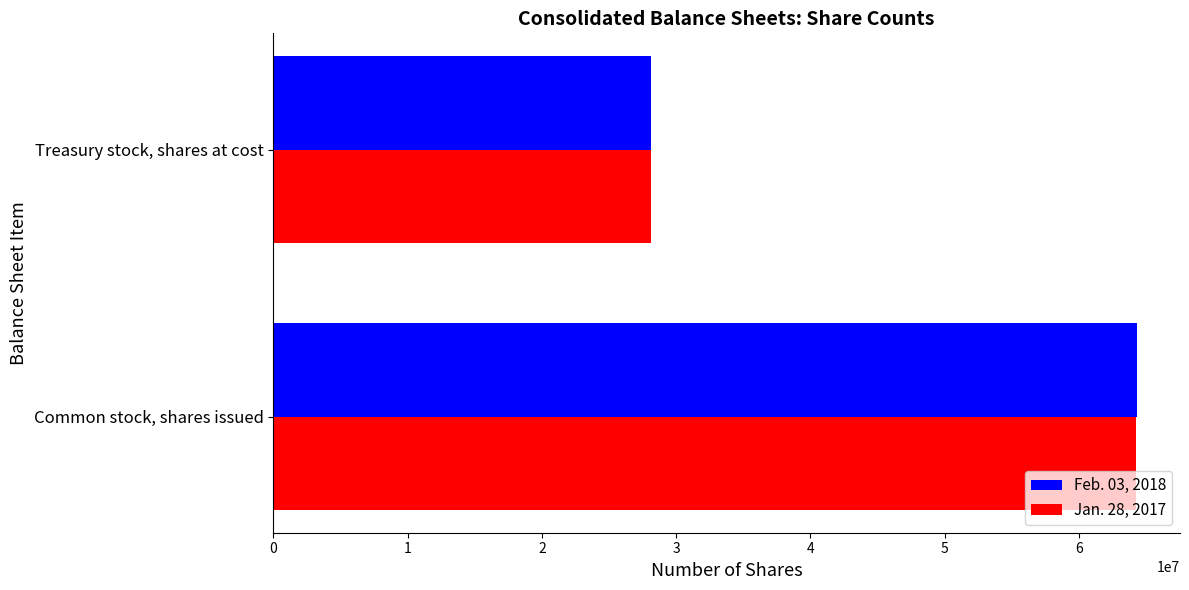

The value of Jan. 28, 2017 at Common stock, shares issued is 92028935. True or false?

False